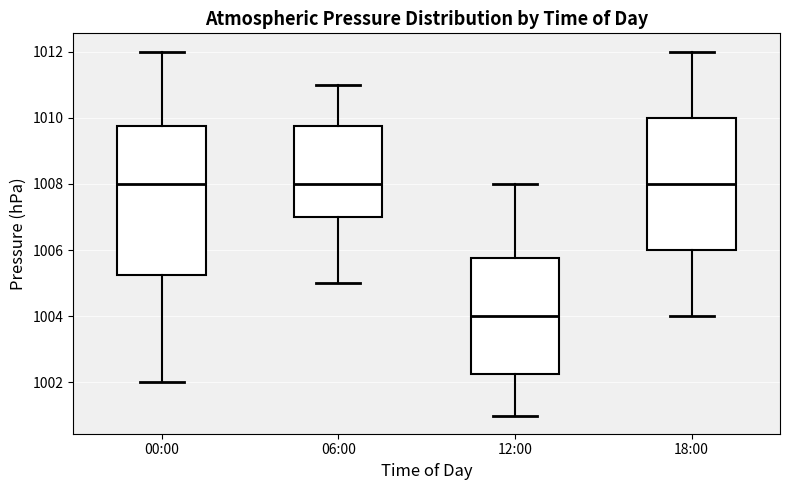

Reading left to right, read every box against the y-axis: the position of its median line, the range the box covers, and the ends of its whiskers. The values are not printed on the chart, so give them approximately, as read against the axis.

00:00: median 1008.0, box 1005.2 to 1009.8, whiskers 1002.0 to 1012.0
06:00: median 1008.0, box 1007.0 to 1009.8, whiskers 1005.0 to 1011.0
12:00: median 1004.0, box 1002.2 to 1005.8, whiskers 1001.0 to 1008.0
18:00: median 1008.0, box 1006.0 to 1010.0, whiskers 1004.0 to 1012.0